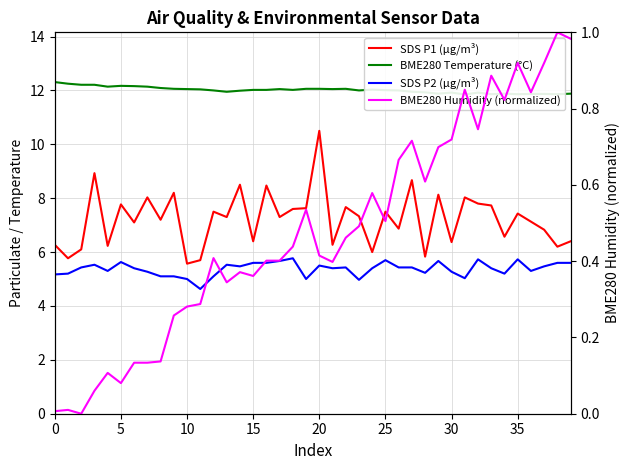

What is the total value across all series at 38?

24.7